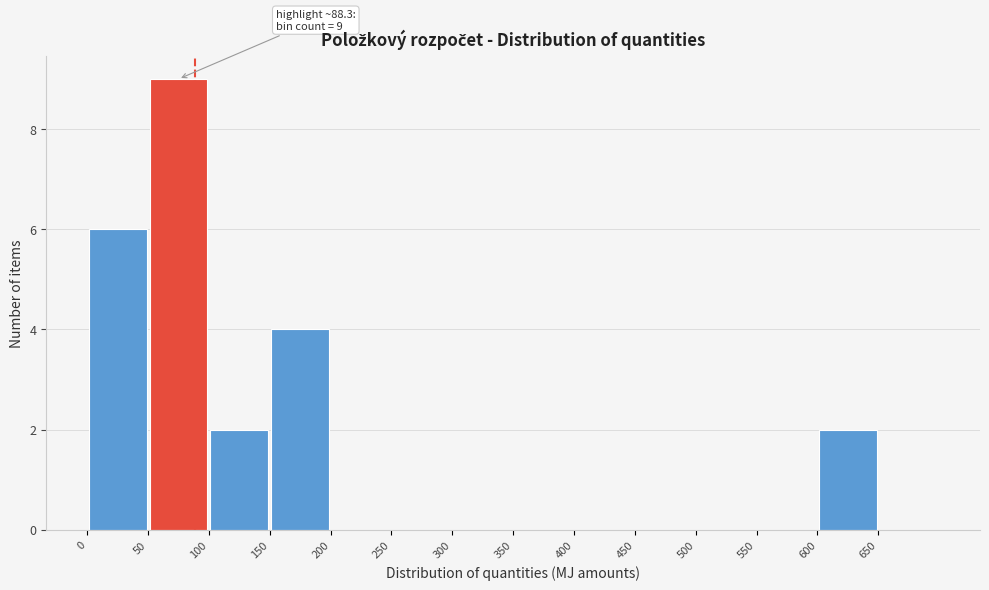

Which range on the x-axis has the tallest bar?

50 to 100